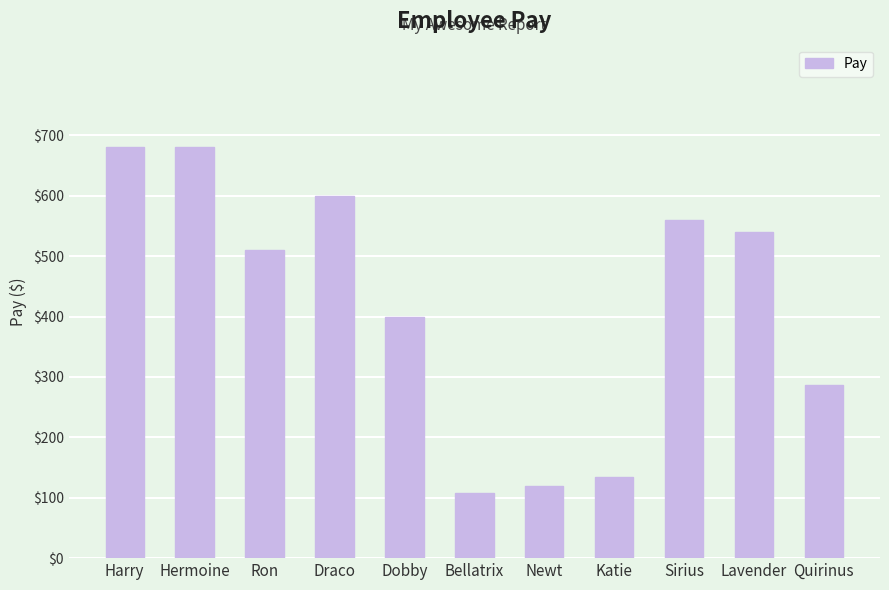

Is it true that the value at Quirinus is 286?

True